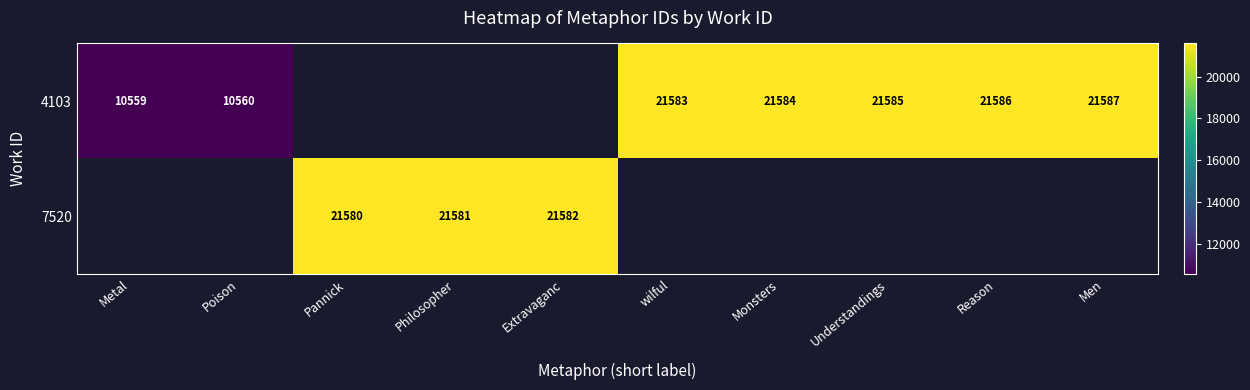

The value of 4103 at Poison is 3379. True or false?

False